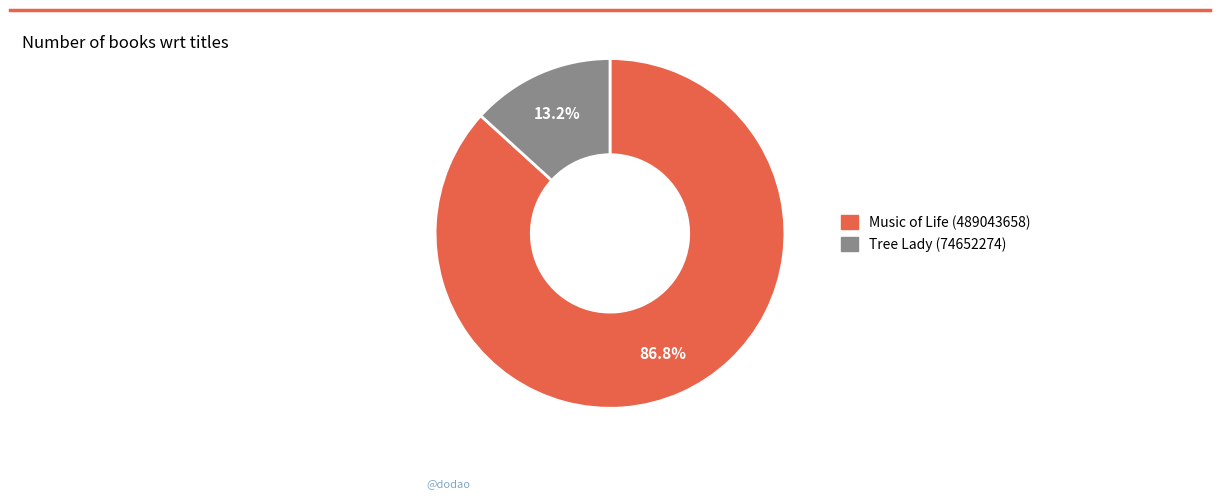

Which category accounts for the majority?

Music of Life (489043658)